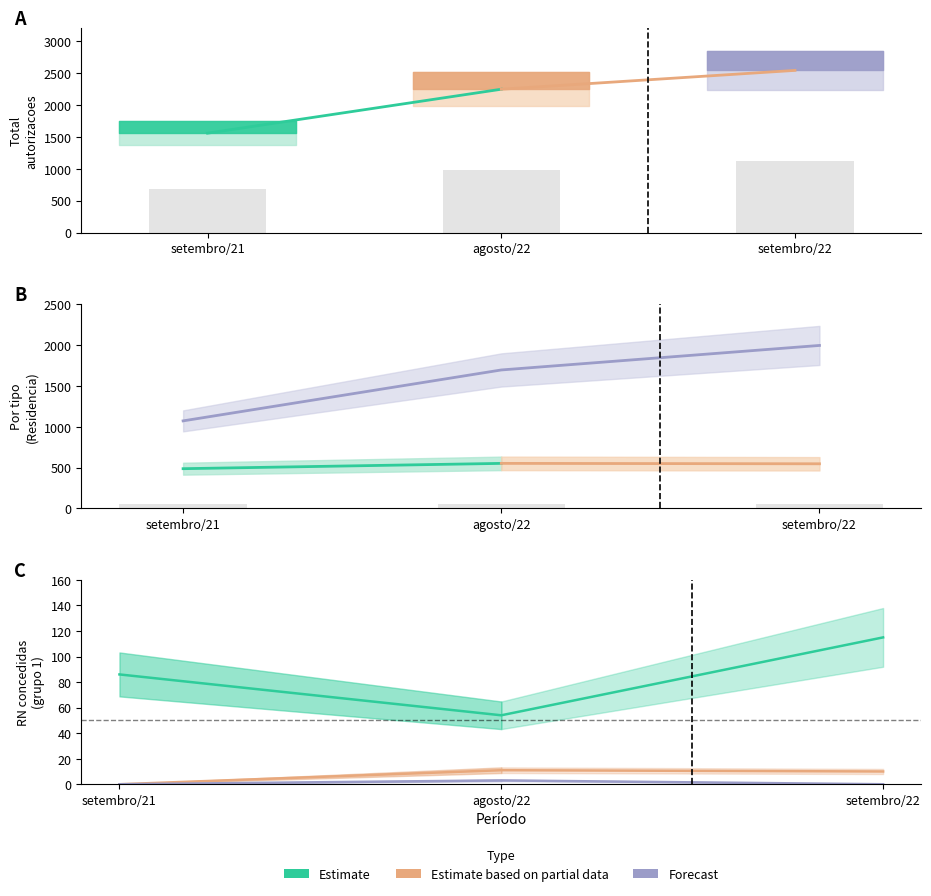

Where does the Residencia series first go above 10?

agosto/22